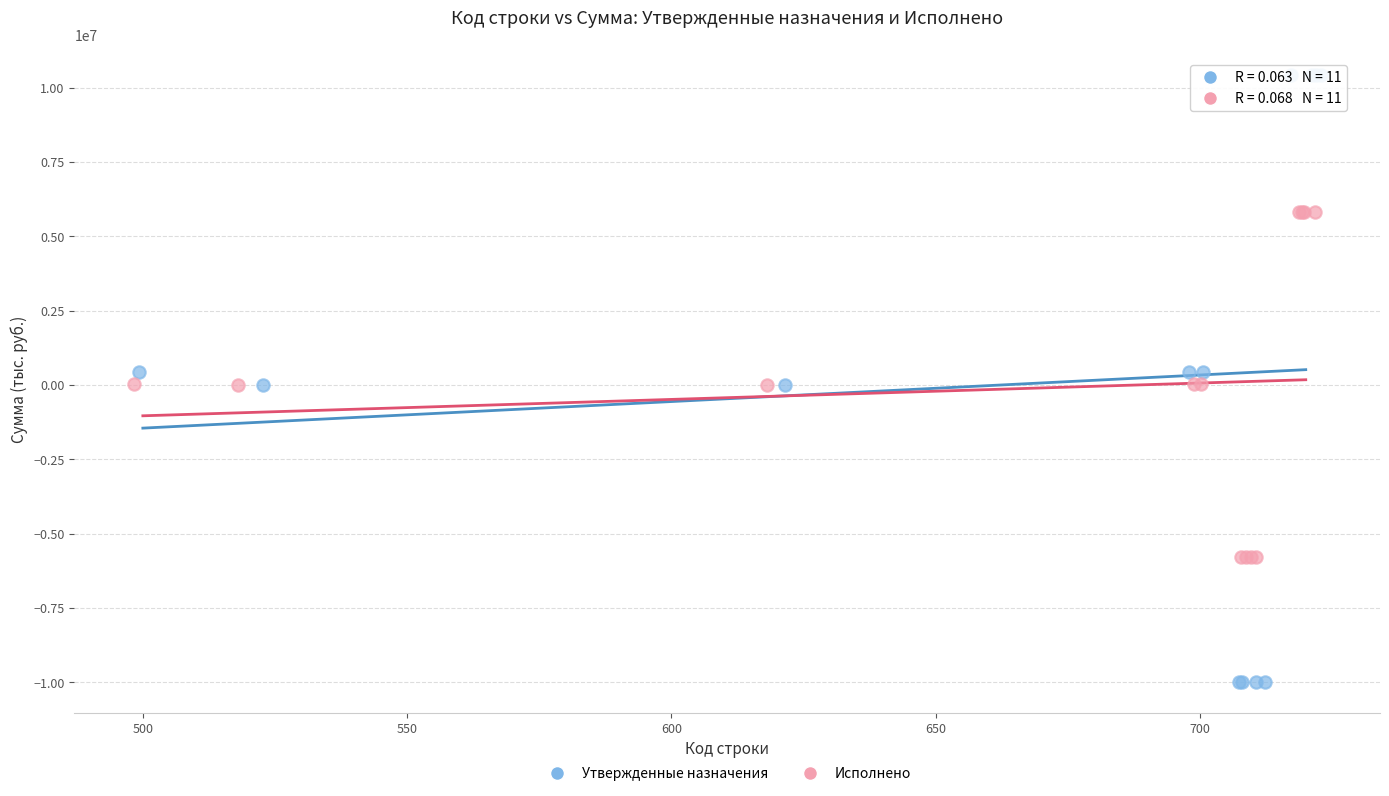

Which series contains the lowest Y value?

Утвержденные назначения